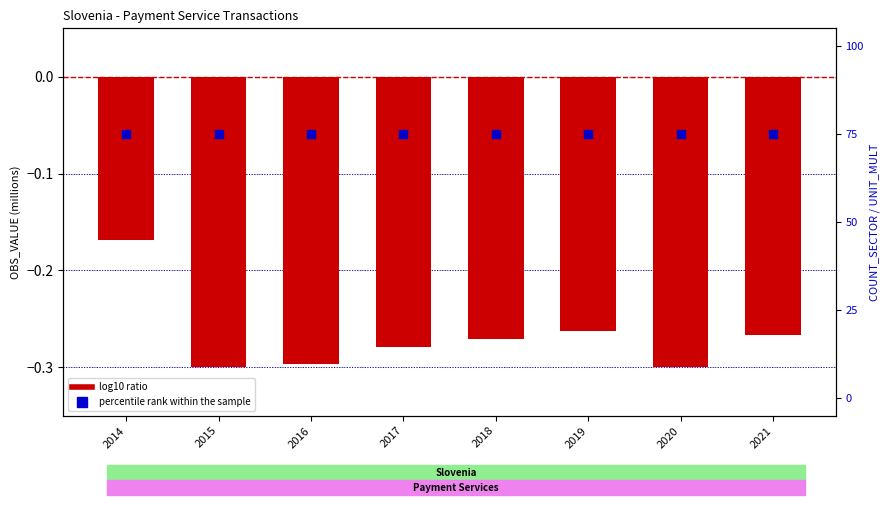

Which series has the largest total across all categories?

percentile rank within the sample